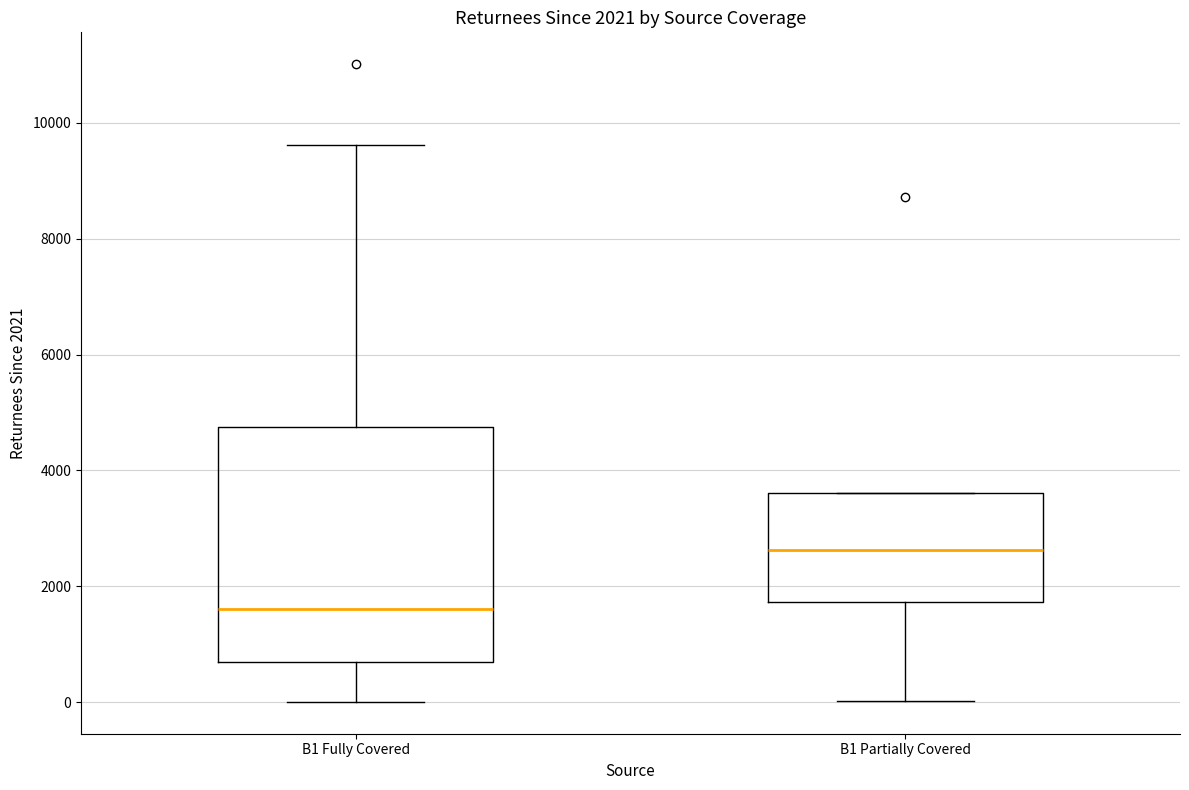

Comparing the boxes themselves (not the whiskers), which one is the tallest?

B1 Fully Covered